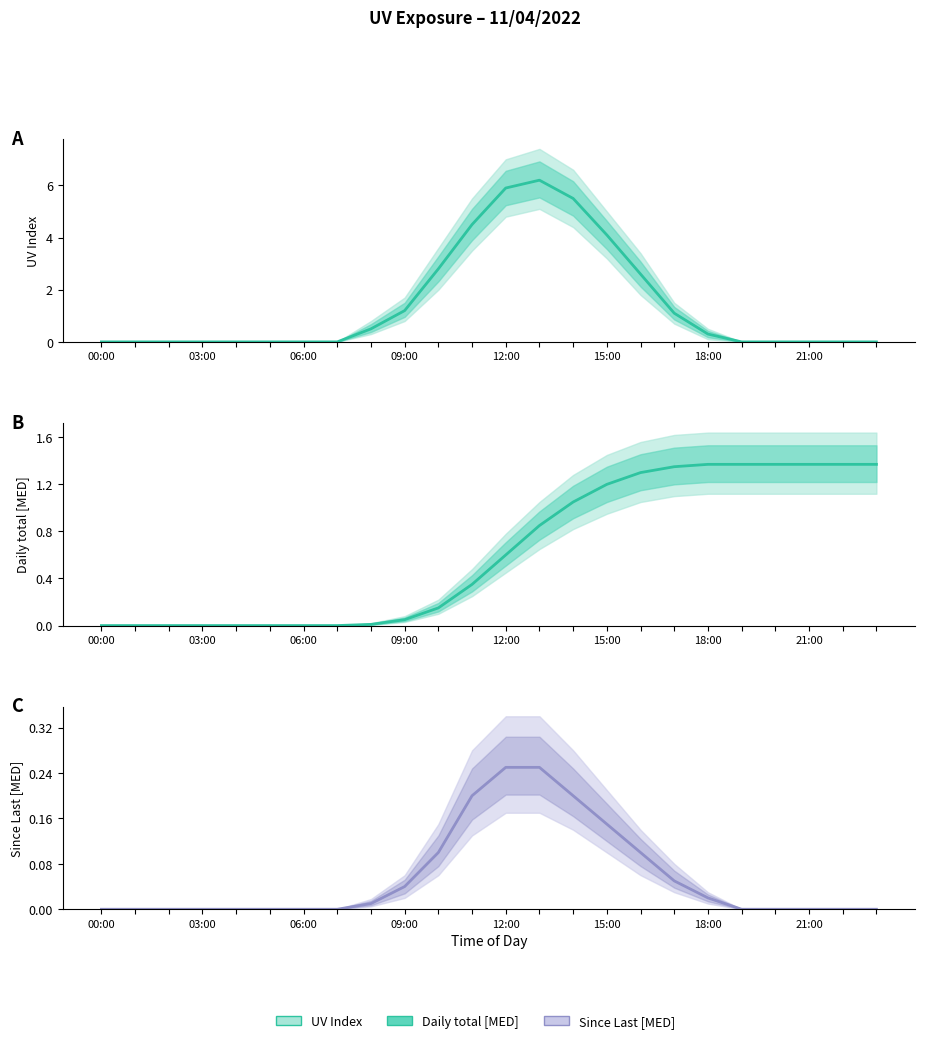

How many interior local peaks does the UV Index series have?

1